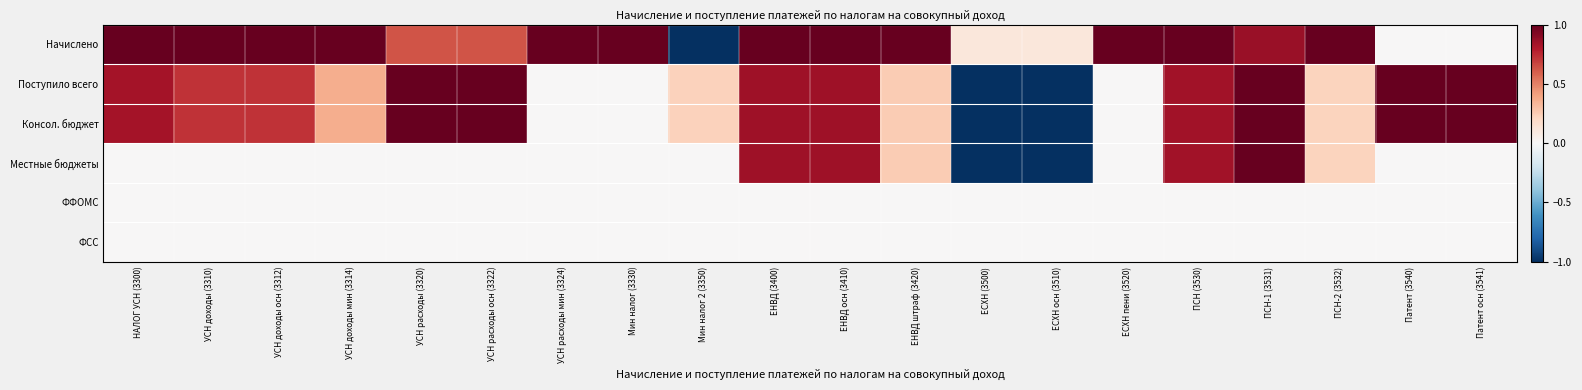

How many data points does each series have?

20